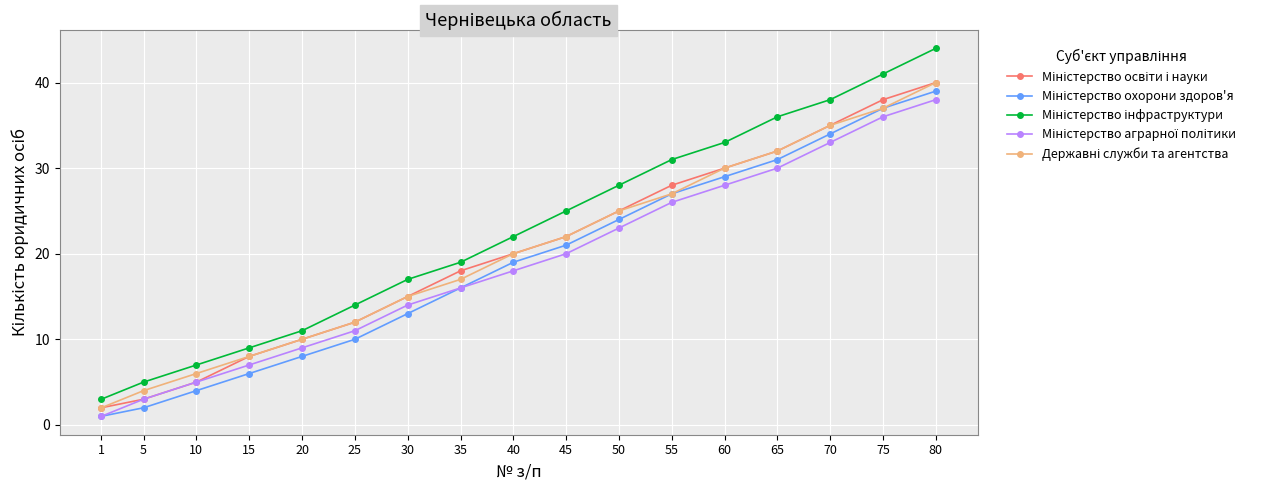

At which category is the sum across all series the highest?

80